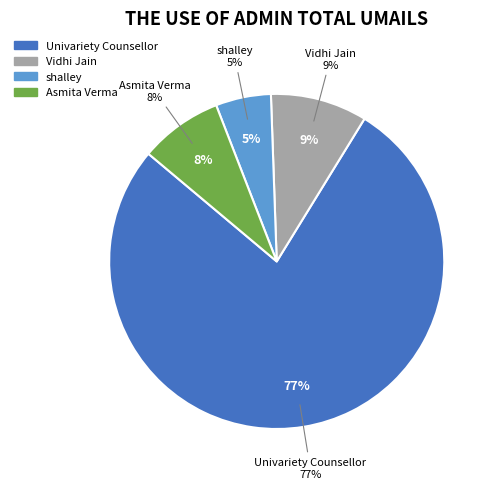

What is the ratio of the value at Asmita Verma to the value at shalley?

1.5